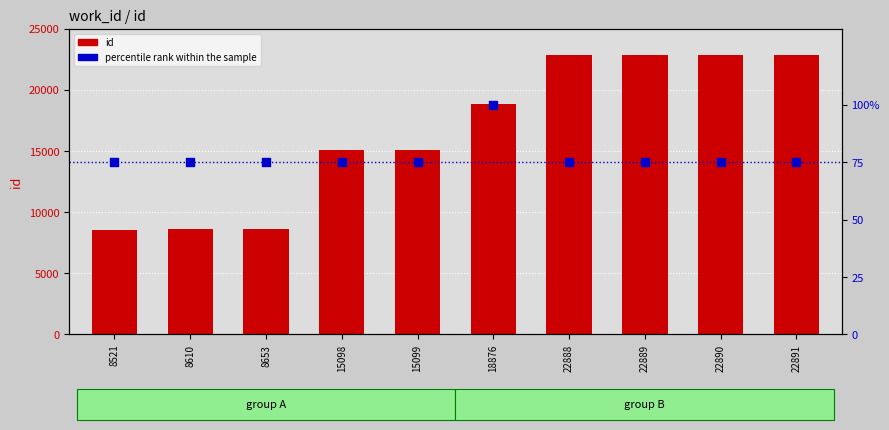

Which series has the largest Y range (max minus min)?

id